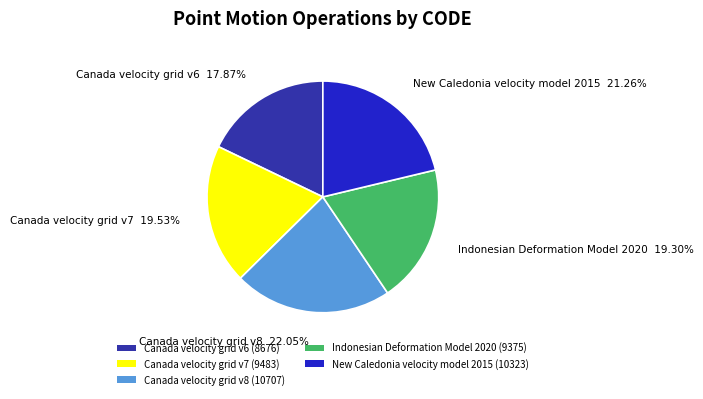

How many slices are in this pie chart?

5